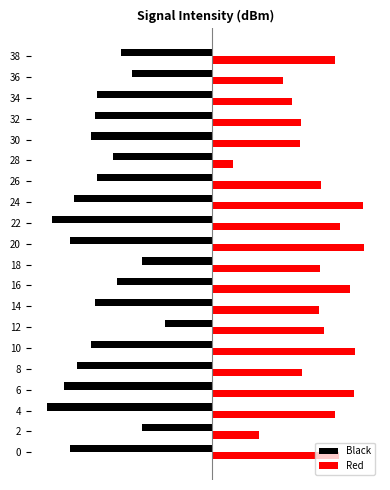

What are all the series names shown in the legend?

Black, Red